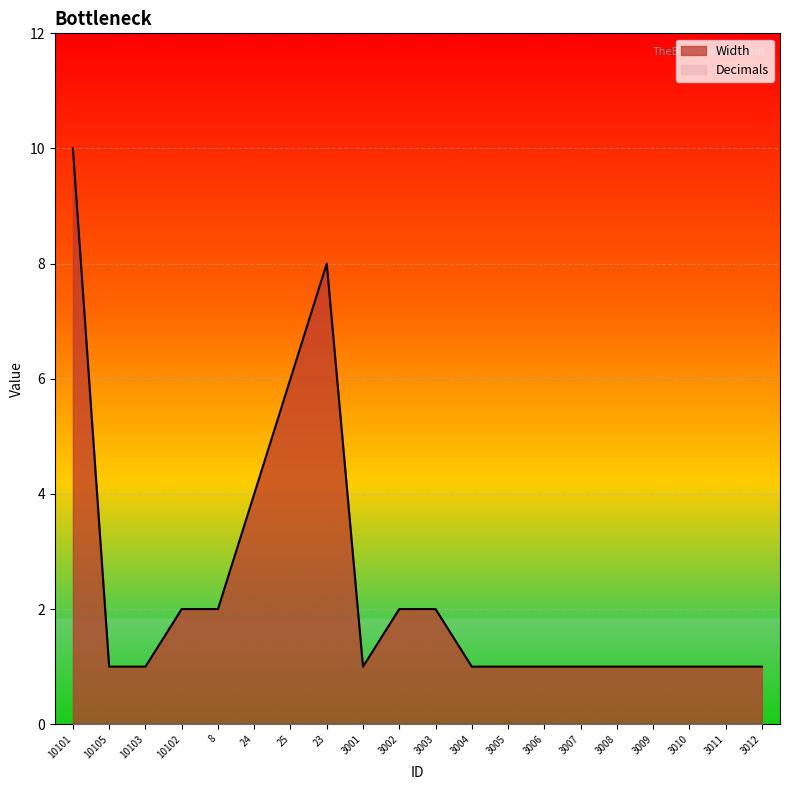

Is it true that the value at 3002 is 2?

True